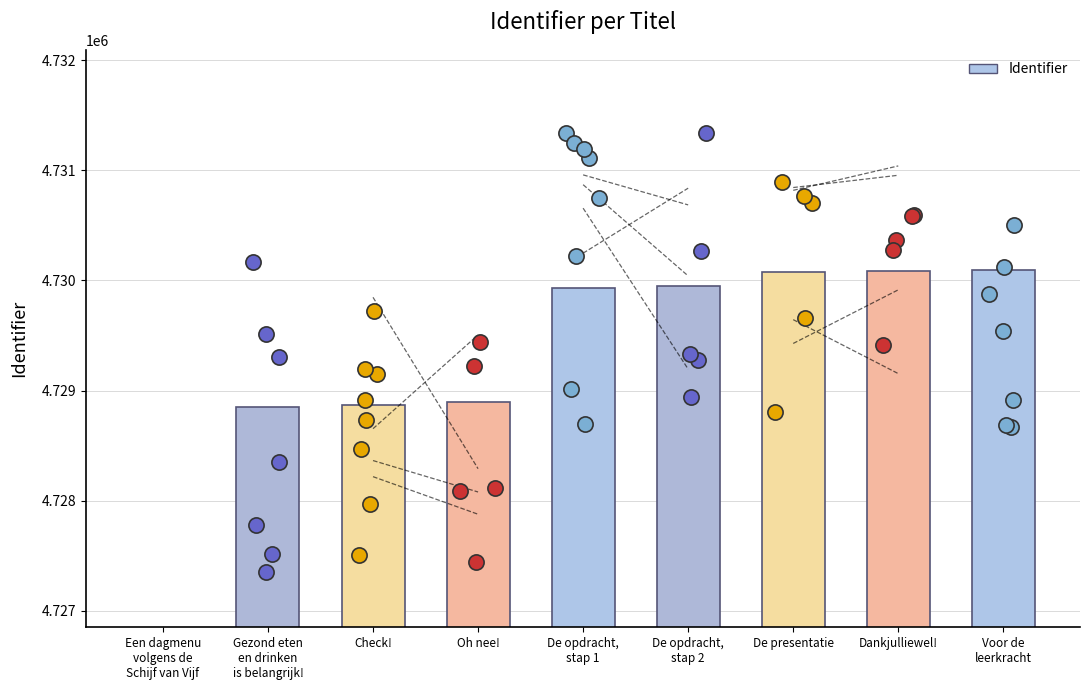

Which has a higher value, De opdracht,
stap 1 or Voor de
leerkracht?

Voor de
leerkracht